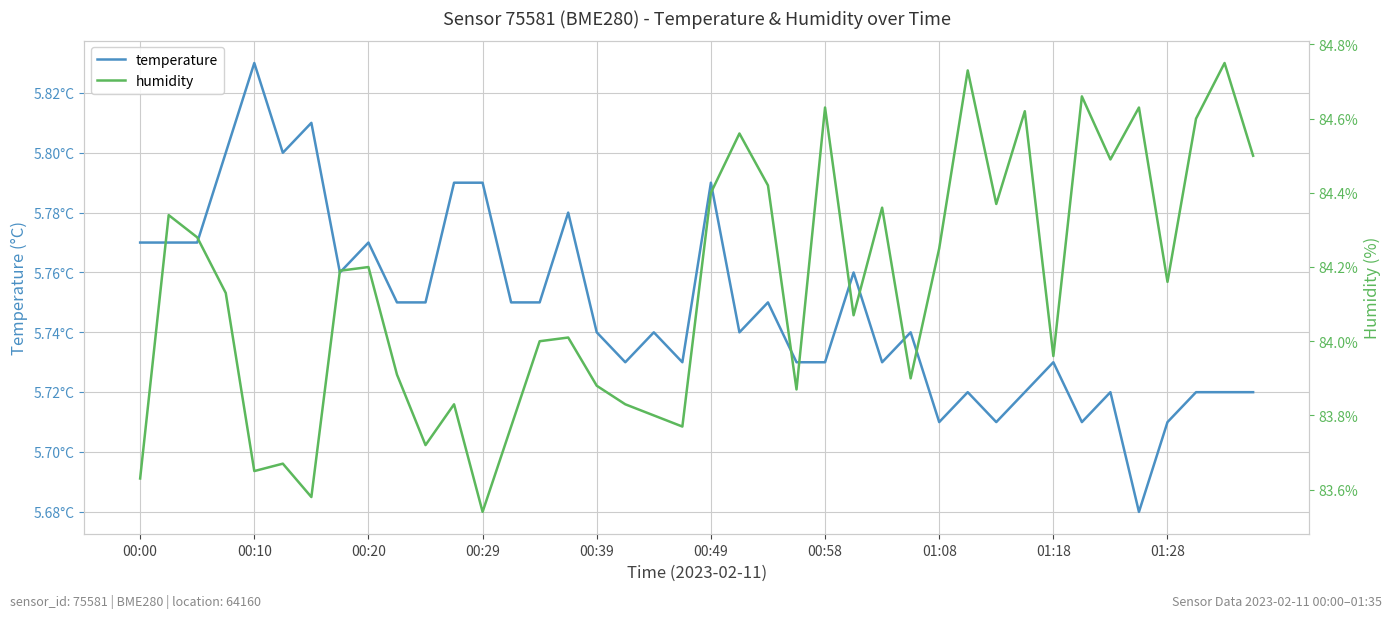

Rank the series at 01:28 from lowest to highest value.

temperature, humidity